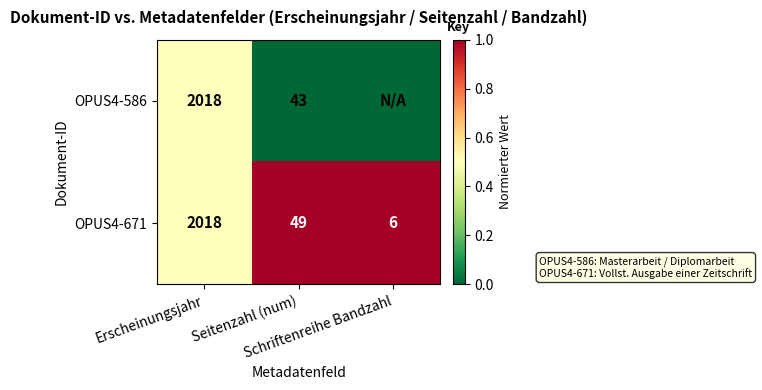

What is the average value of the OPUS4-671 series?

691